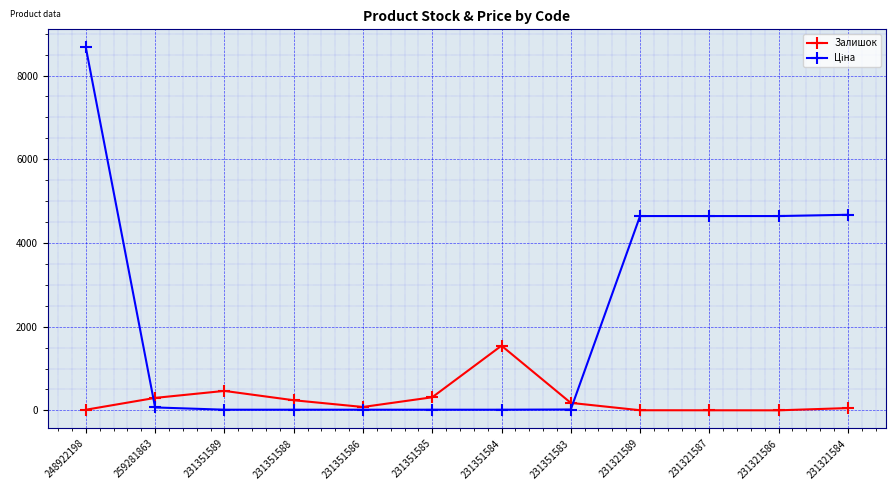

Which series changed the most between 231351586 and 231351584?

Залишок